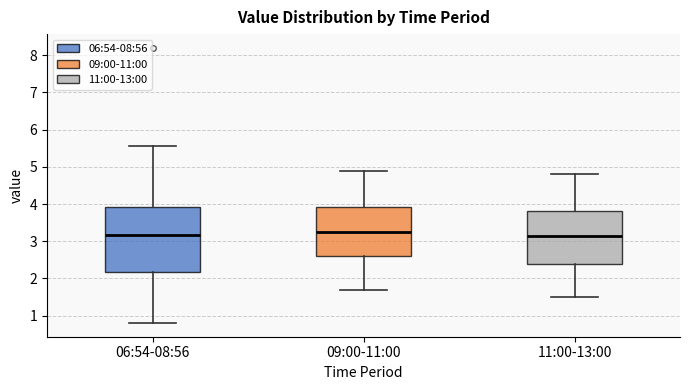

Reading left to right, transcribe this box plot: for each box, give where its median line is, the range the box spans, and where its two whiskers end, as read against the y-axis. The values are not printed on the chart, so give them approximately, as read against the axis.

06:54-08:56: median 3.2, box 2.2 to 3.9, whiskers 0.8 to 5.6
09:00-11:00: median 3.3, box 2.6 to 3.9, whiskers 1.7 to 4.9
11:00-13:00: median 3.2, box 2.4 to 3.8, whiskers 1.5 to 4.8